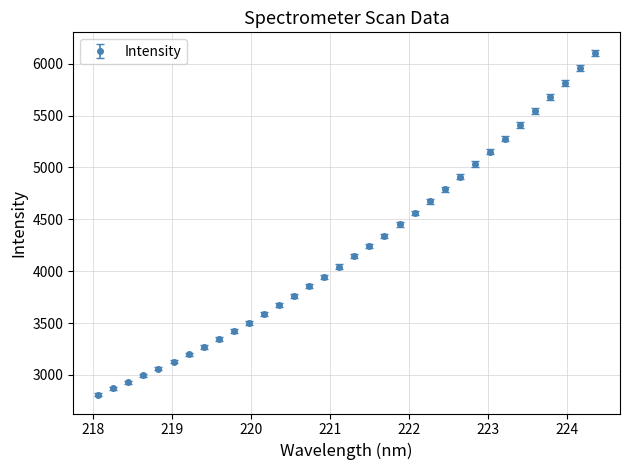

What is the value of the 18th point from the left?

4145.0